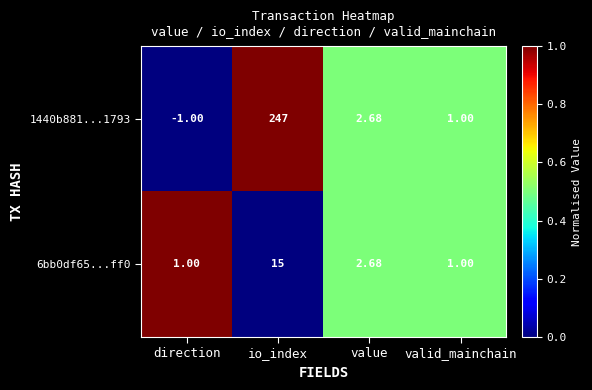

At which label does 1440b881...1793 first exceed 2?

io_index